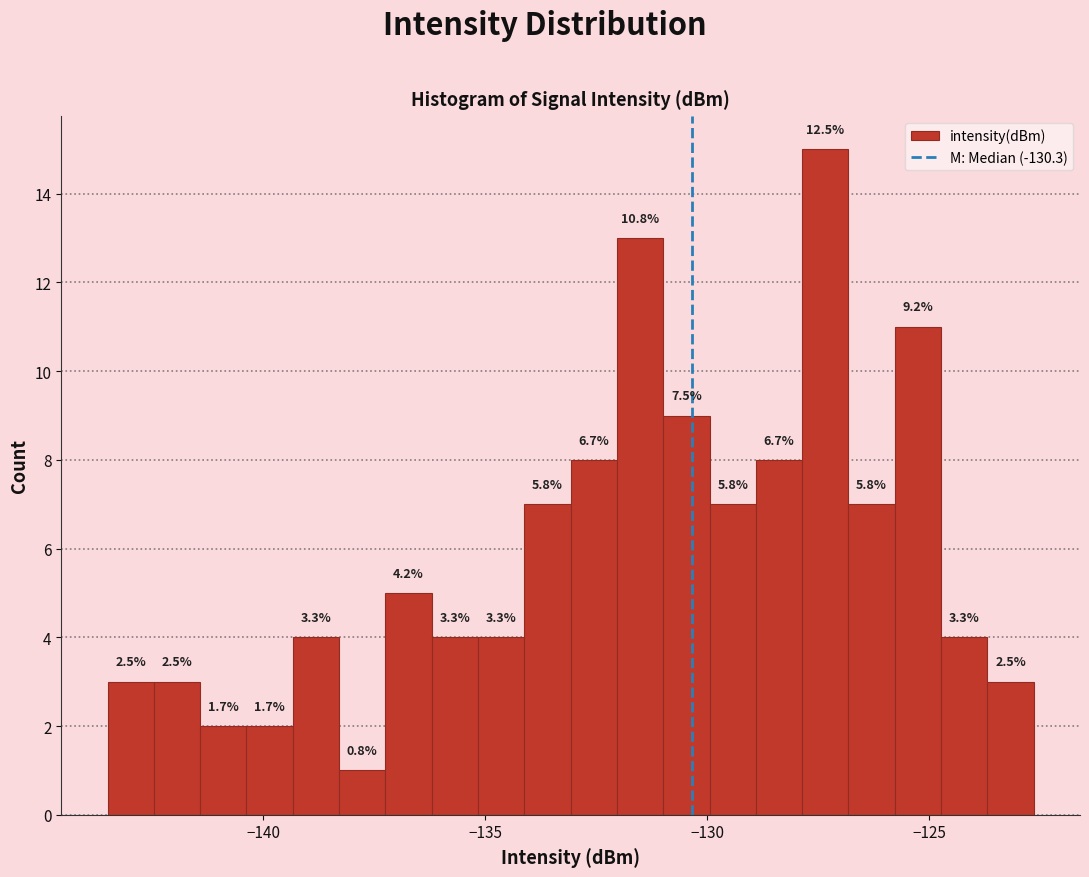

Around what value on the x-axis is the tallest bar? Give the approximate position of its centre, as read against the axis.

-127.5